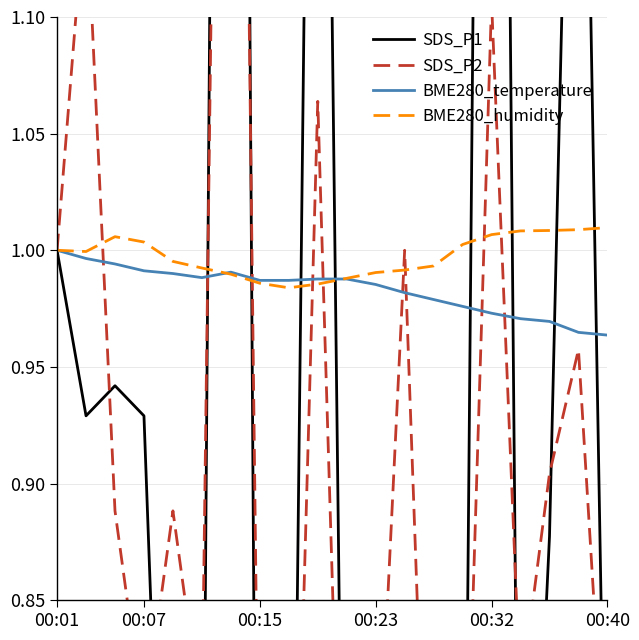

What is the sum of the SDS_P1 values at 17 and 11?

1.5